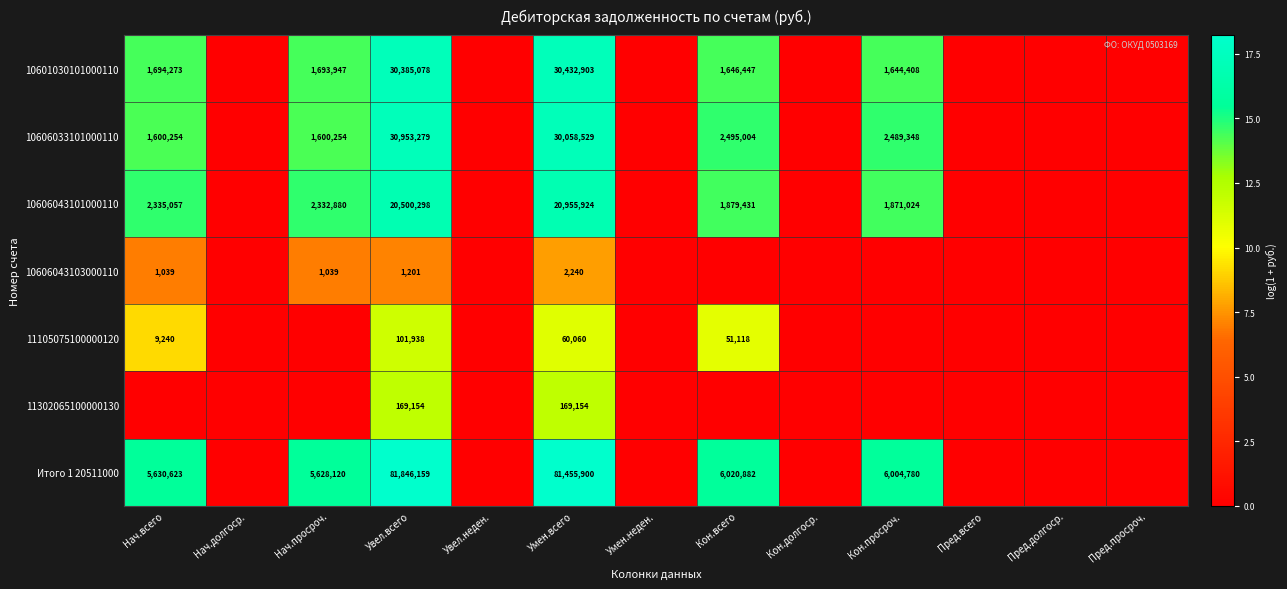

What is the difference between the highest and lowest values at Увел.всего?

81844958